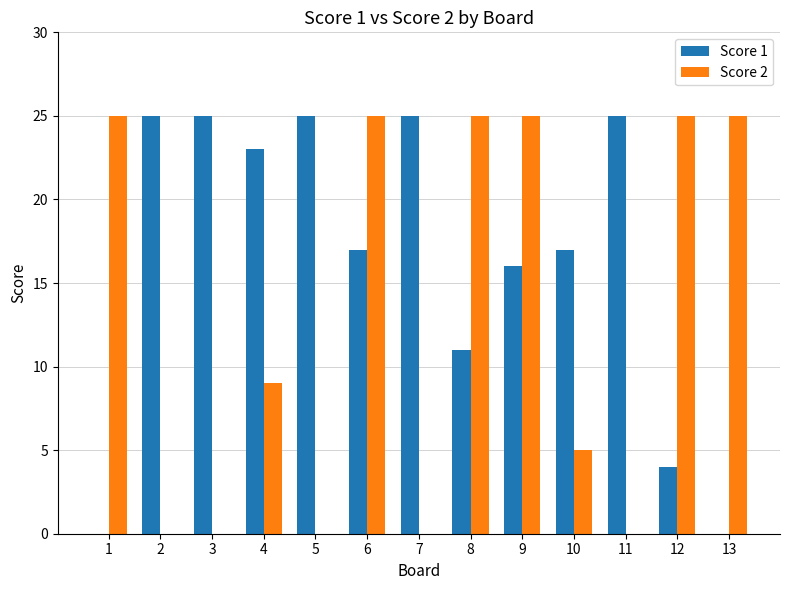

Reading right to left, transcribe all the data shown in this chart.

Score 1: 0	4	25	17	16	11	25	17	25	23	25	25	0
Score 2: 25	25	0	5	25	25	0	25	0	9	0	0	25